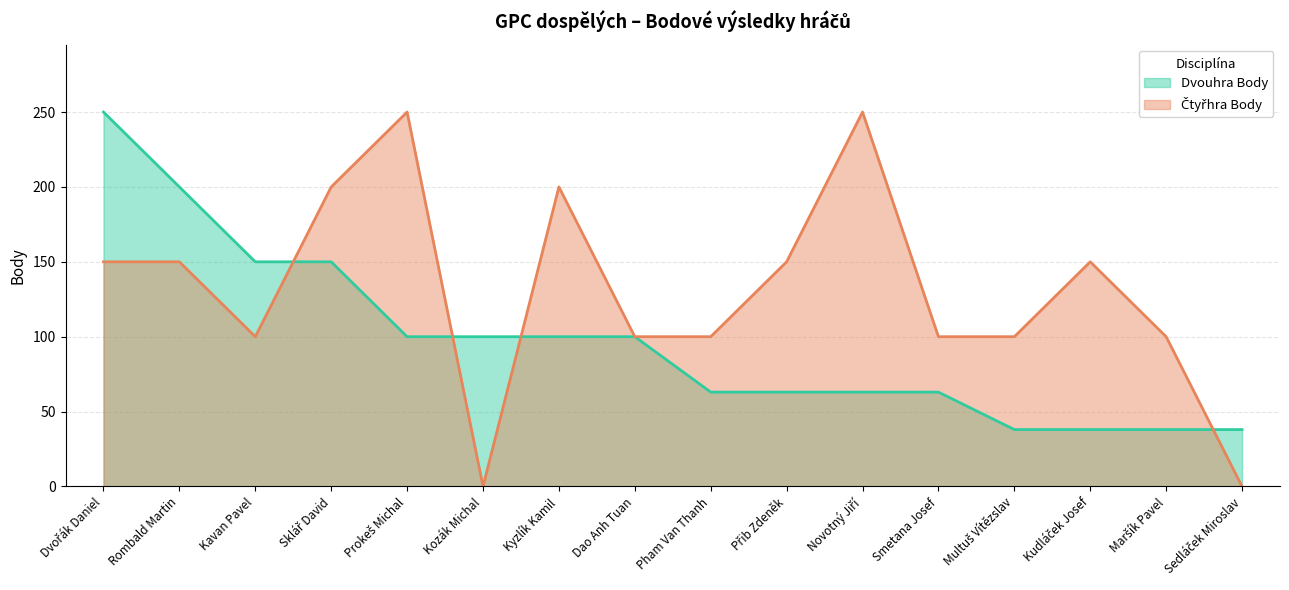

Where do Dvouhra Body and Čtyřhra Body first cross each other?

Kavan Pavel and Sklář David